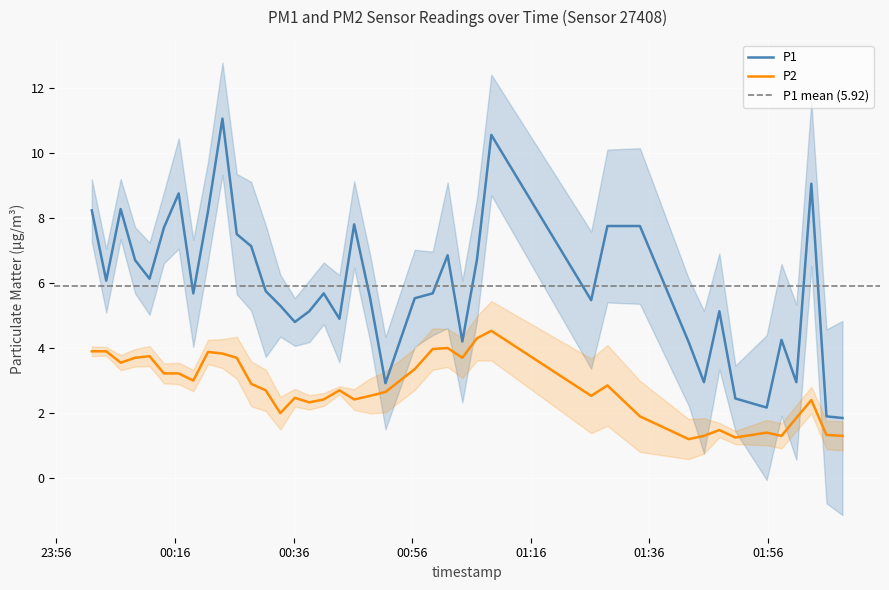

Reading left to right, transcribe all the data shown in this chart.

P1: 8.2	6.1	8.3	6.7	6.1	7.7	8.8	5.7	8.2	11.1	7.5	7.1	5.8	5.3	4.8	5.1	5.7	4.9	7.8	5.5	2.9	5.5	5.7	6.8	4.2	6.7	10.6	5.5	7.8	7.8	4.2	3.0	5.1	2.5	2.2	4.2	3.0	9.1	1.9	1.9
P2: 3.9	3.9	3.5	3.7	3.8	3.2	3.2	3.0	3.9	3.8	3.7	2.9	2.7	2.0	2.5	2.3	2.4	2.7	2.4	2.5	2.6	3.4	4.0	4.0	3.7	4.3	4.5	2.5	2.9	1.9	1.2	1.3	1.5	1.2	1.4	1.3	1.9	2.4	1.3	1.3